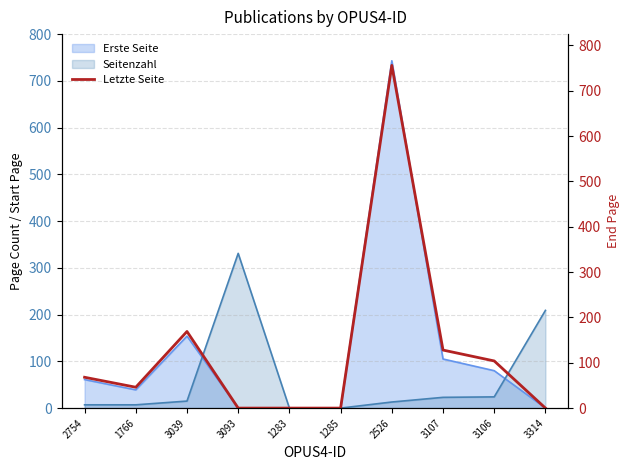

What position from the left is 1283?

5